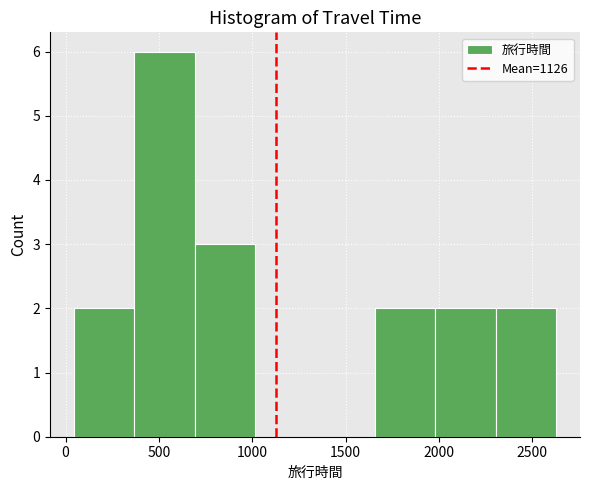

Over which range of the x-axis is the bar tallest?

350 to 700